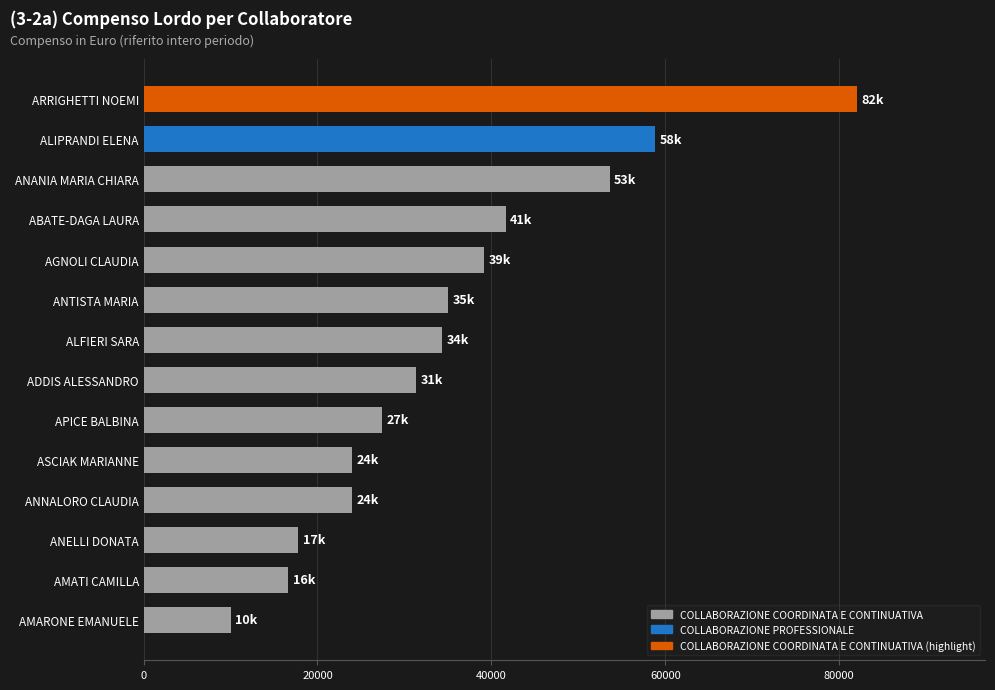

What is the difference between the maximum and second lowest values?

65362.8